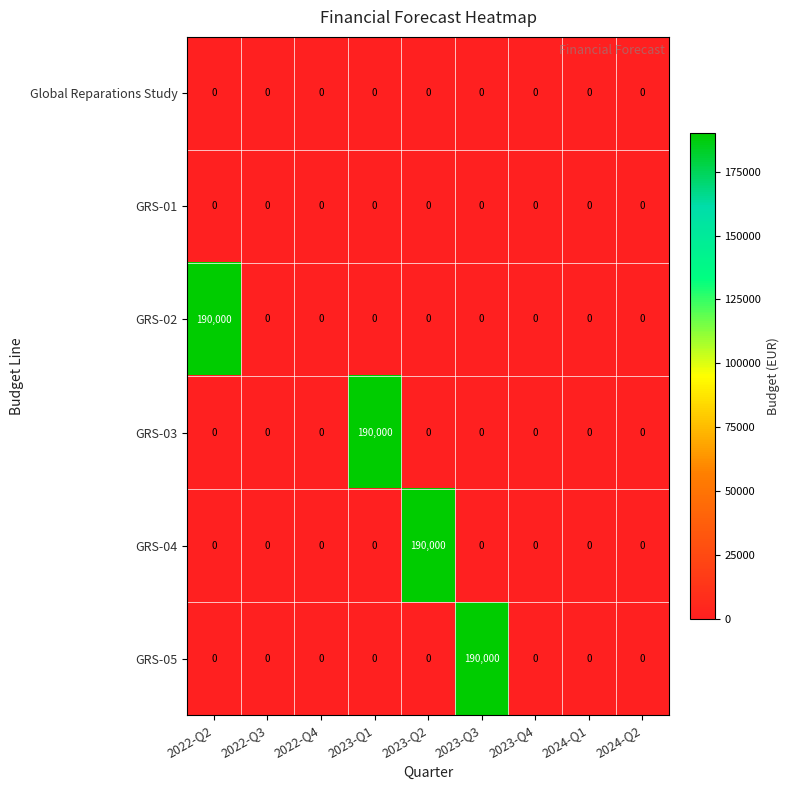

What is the maximum value shown in the chart?

190000